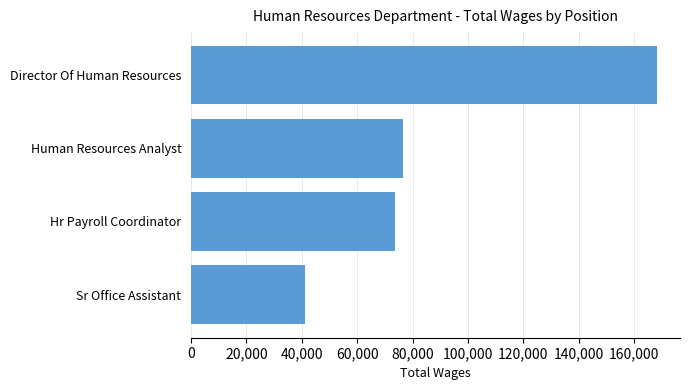

Which category has the lowest value across all series?

Sr Office Assistant